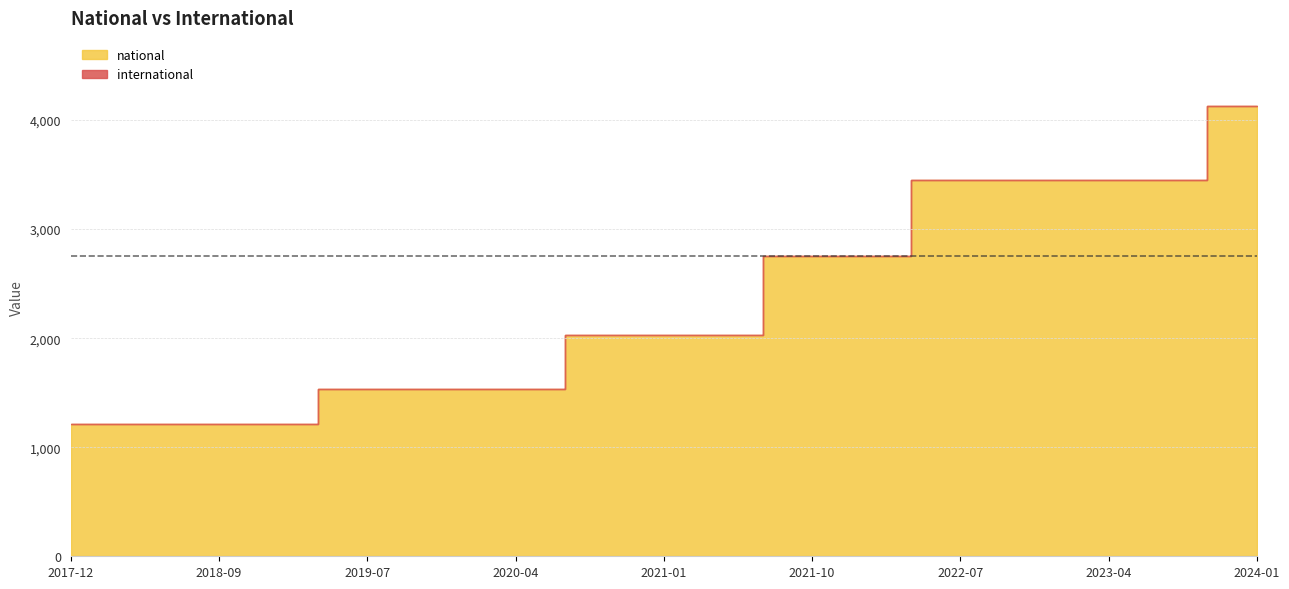

At which label does international reach its minimum?

2017-12-22